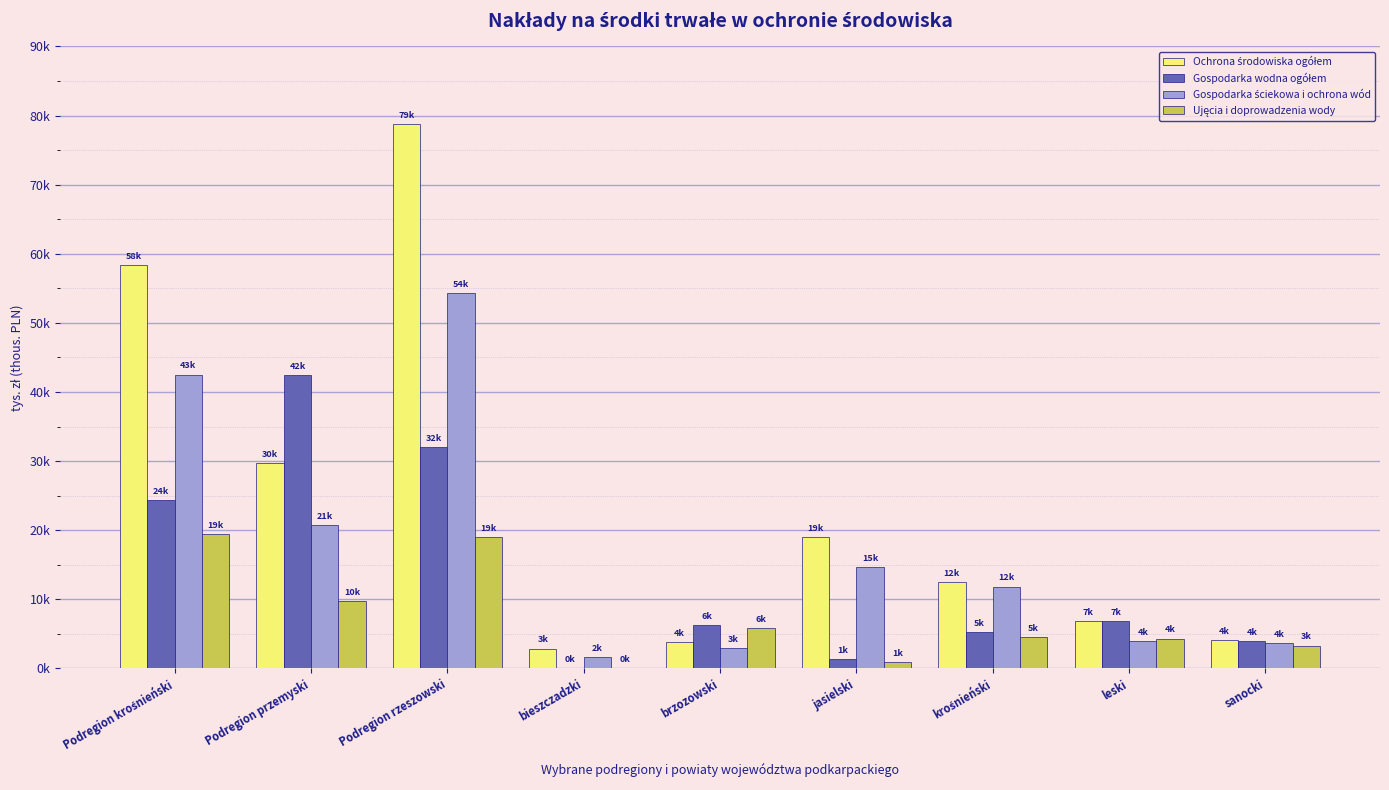

How many data points in Gospodarka ściekowa i ochrona wód are less than 11831?

4